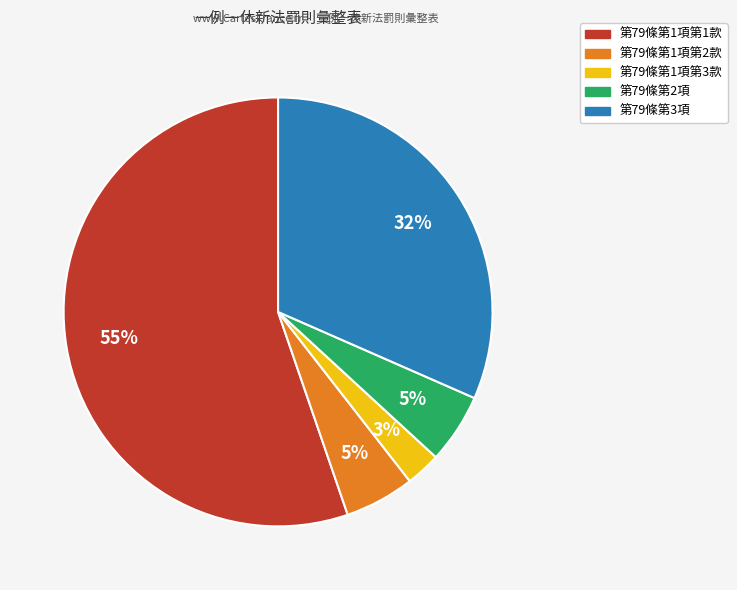

Which has a higher value, 第79條第1項第3款 or 第79條第1項第1款?

第79條第1項第1款